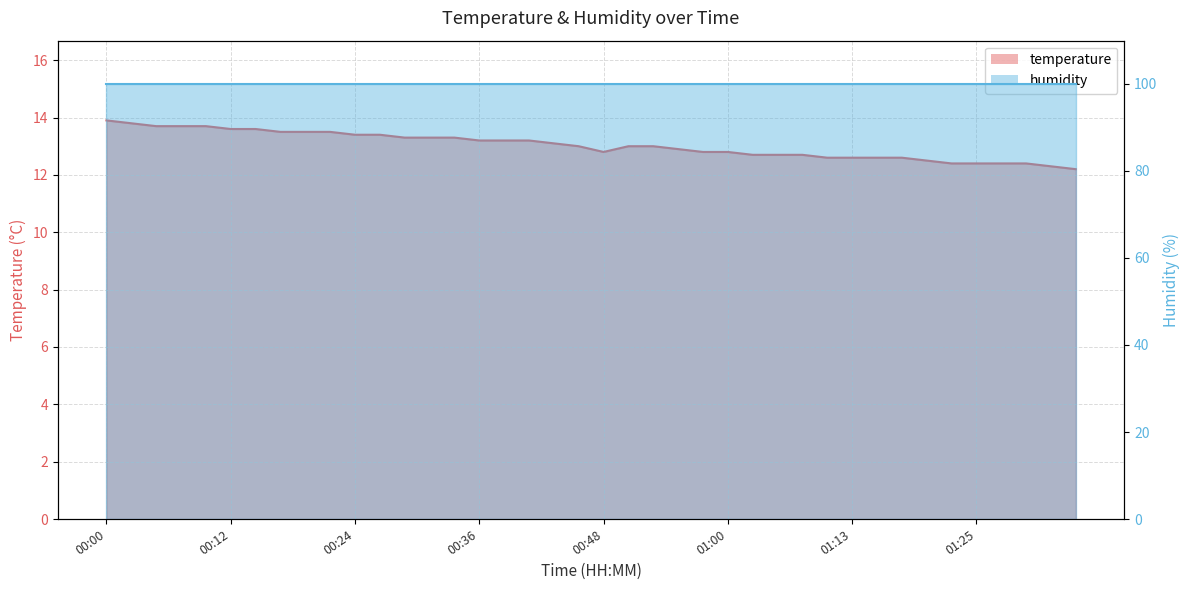

Rank the categories by value from highest to lowest.

00:00, 00:02, 00:04, 00:07, 00:09, 00:12, 00:14, 00:17, 00:19, 00:21, 00:24, 00:26, 00:29, 00:31, 00:34, 00:36, 00:38, 00:41, 00:43, 00:46, 00:51, 00:53, 00:56, 00:48, 00:58, 01:00, 01:03, 01:05, 01:08, 01:10, 01:13, 01:15, 01:18, 01:20, 01:22, 01:25, 01:27, 01:30, 01:35, 01:37